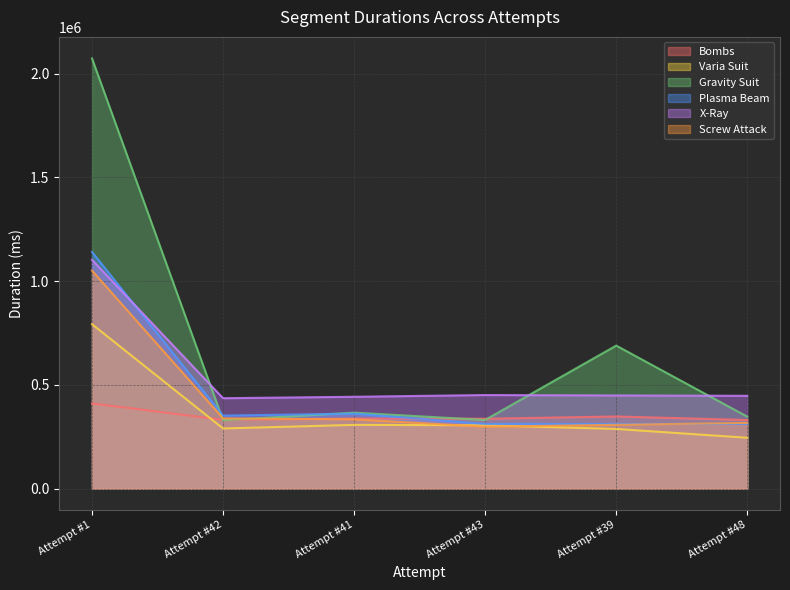

At which category does Bombs reach its first local valley?

Attempt #42